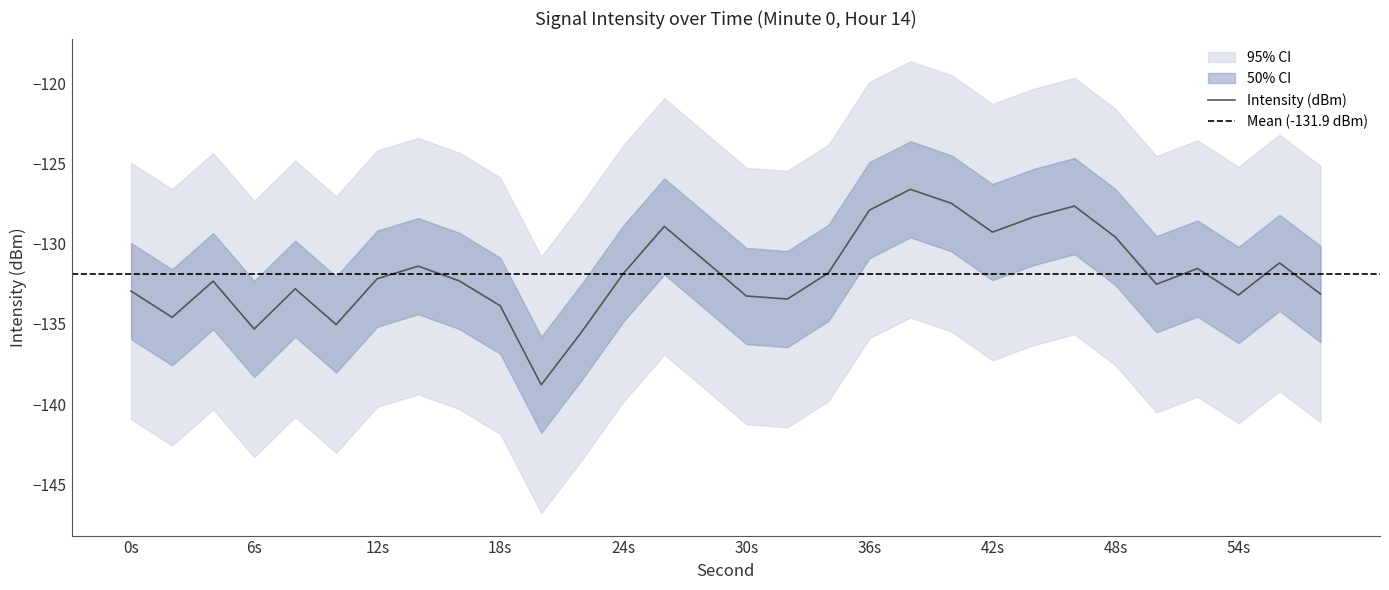

The Intensity (dBm) series shows -217.2 at 48s. True or false?

False